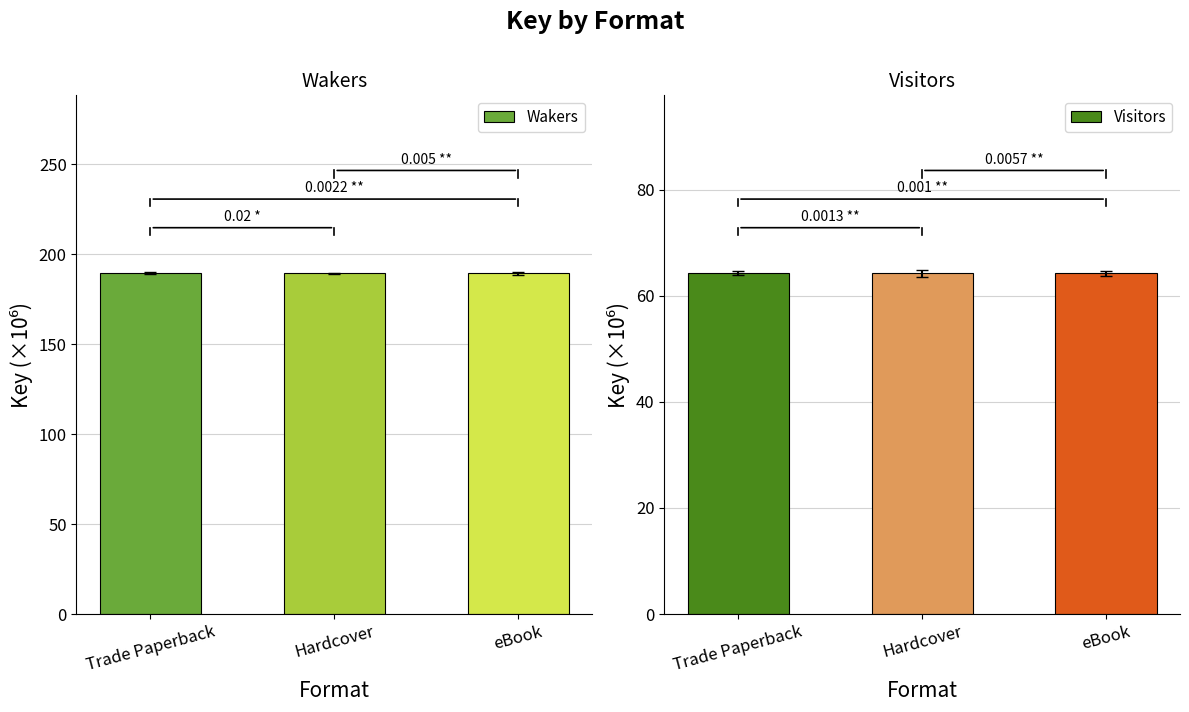

Between Hardcover and eBook, which is larger?

Hardcover